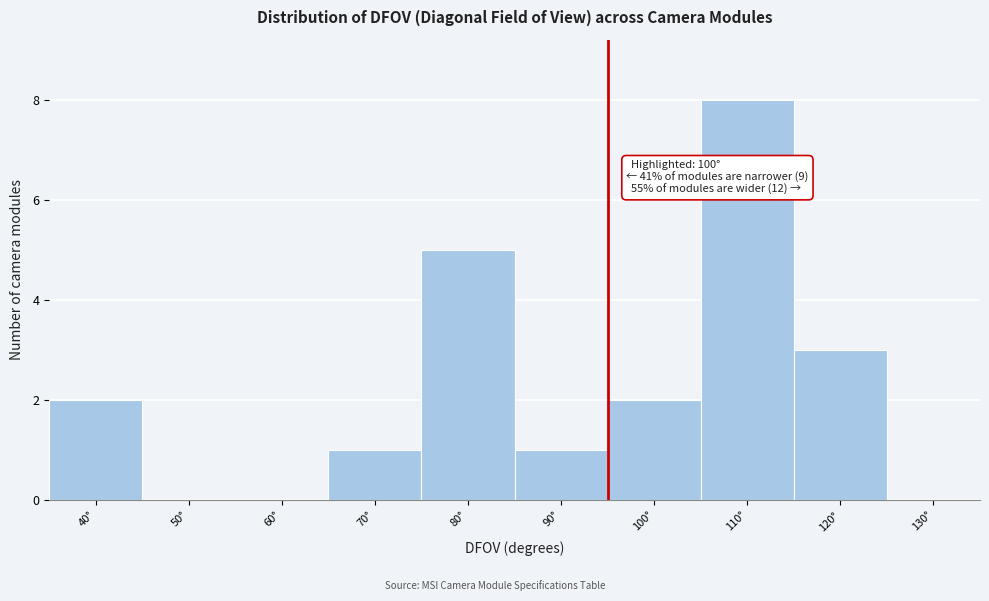

Reading left to right, list all the values displayed in this chart.

40°=2	50°=0	60°=0	70°=1	80°=5	90°=1	100°=2	110°=8	120°=3	130°=0